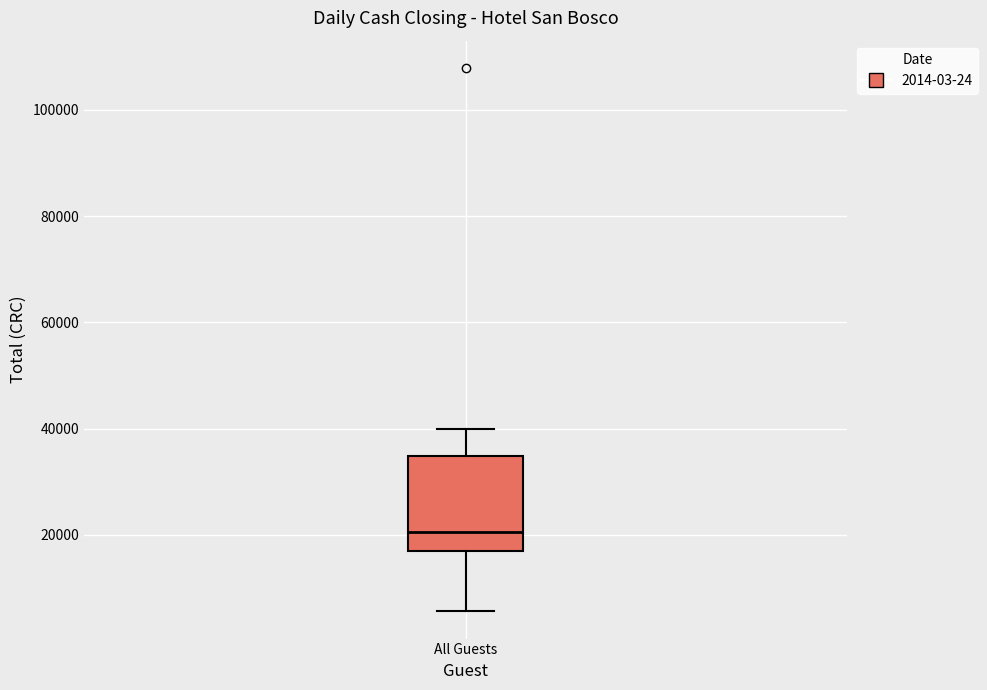

Transcribe this box plot: give where the median line is, the range the box spans, and where the two whiskers end, as read against the y-axis. The values are not printed on the chart, so give them approximately, as read against the axis.

median 20000, box 18000 to 34000, whiskers 6000 to 40000